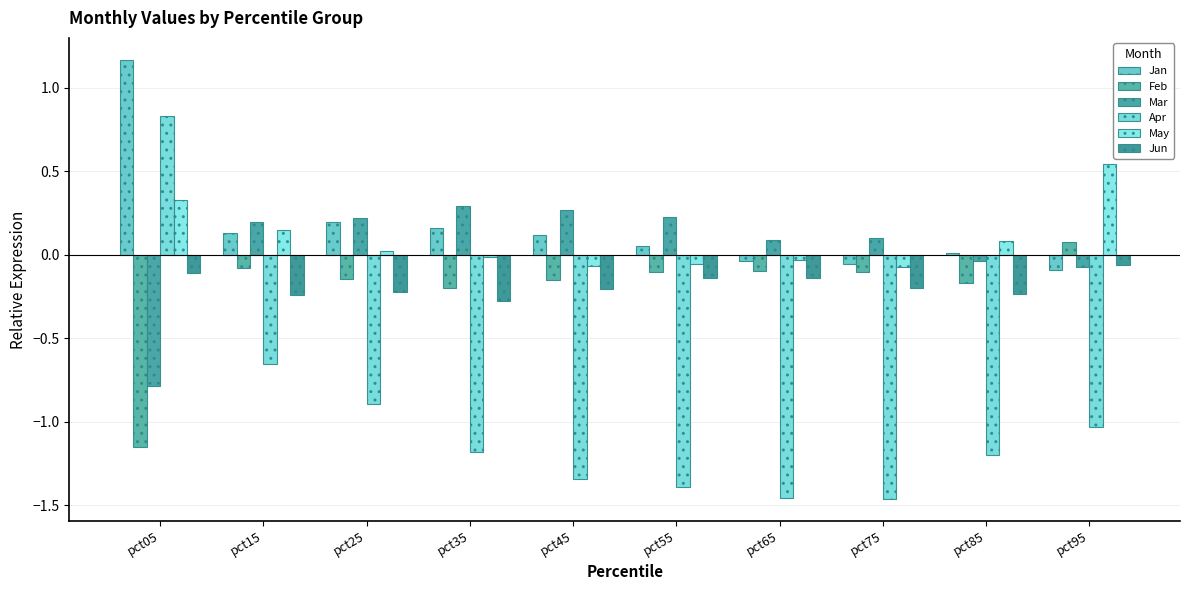

Rank the series at pct85 from highest to lowest value.

May, Jan, Mar, Feb, Jun, Apr